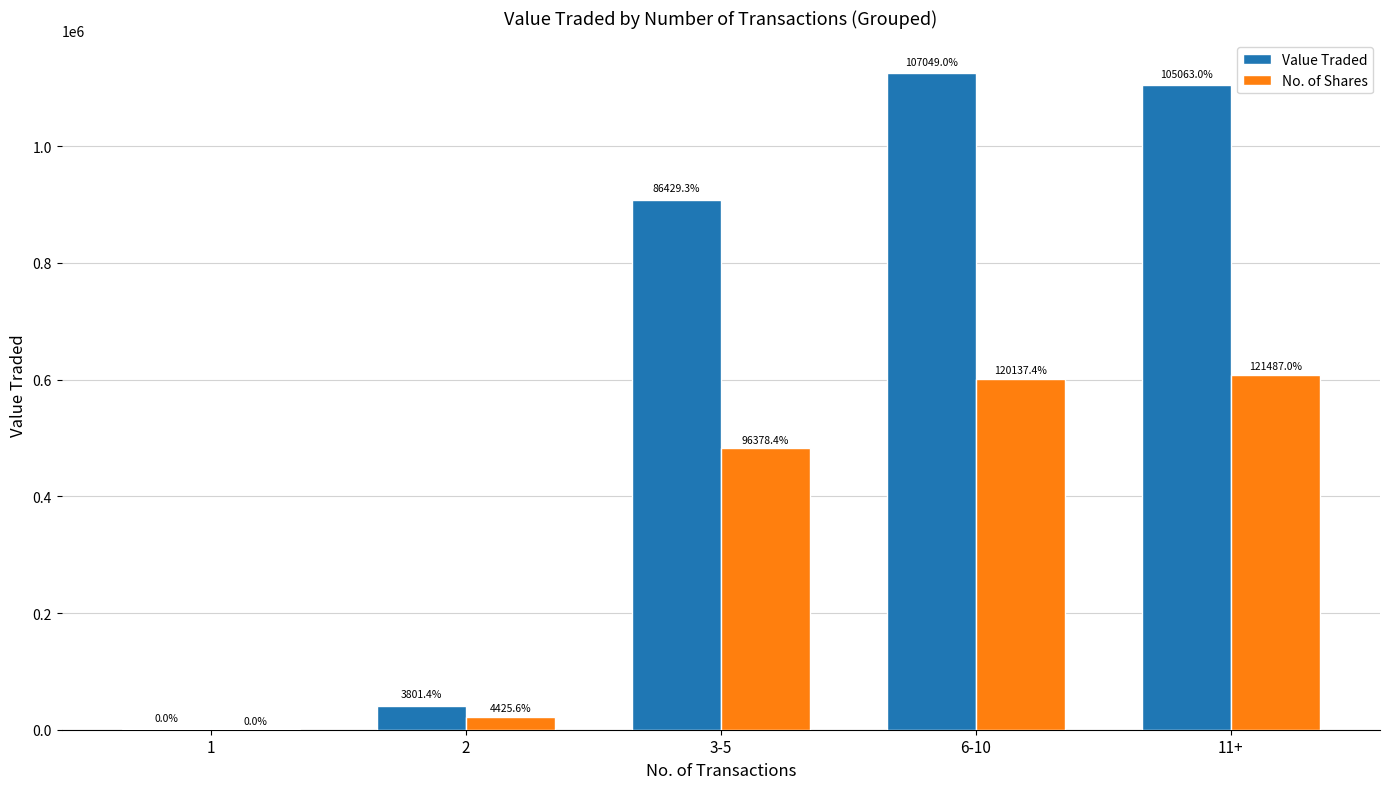

Are the bars grouped side by side (vs. stacked)?

Yes